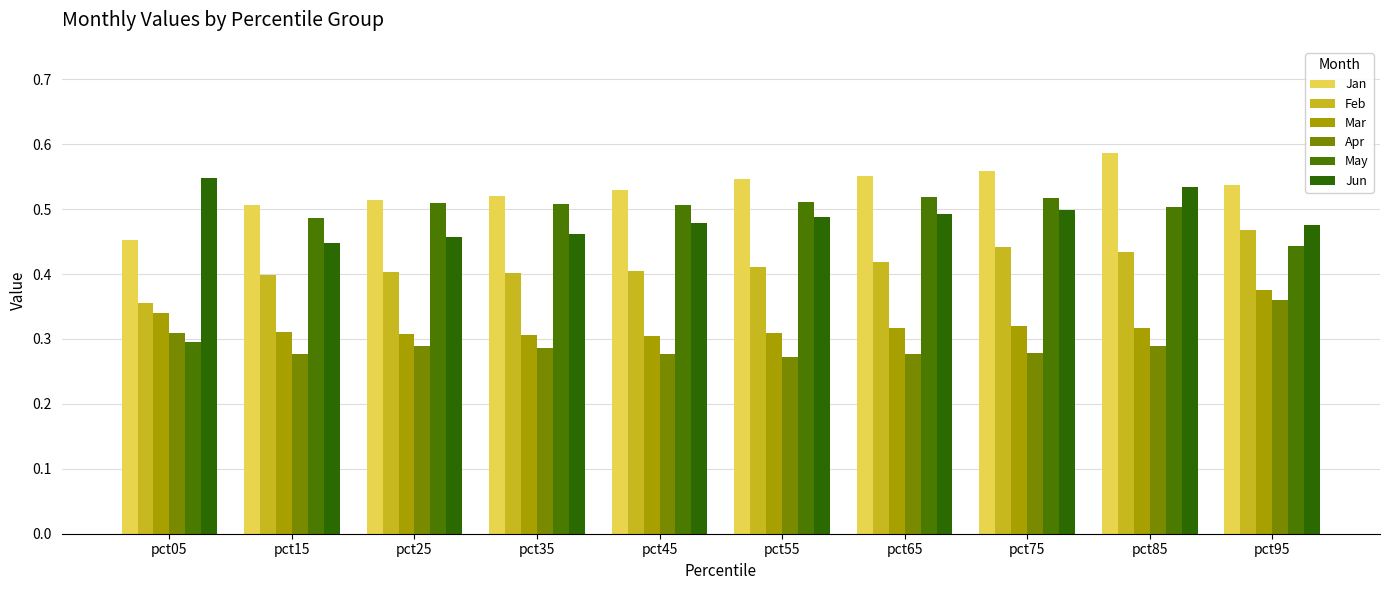

At which label does Feb reach its peak?

pct95